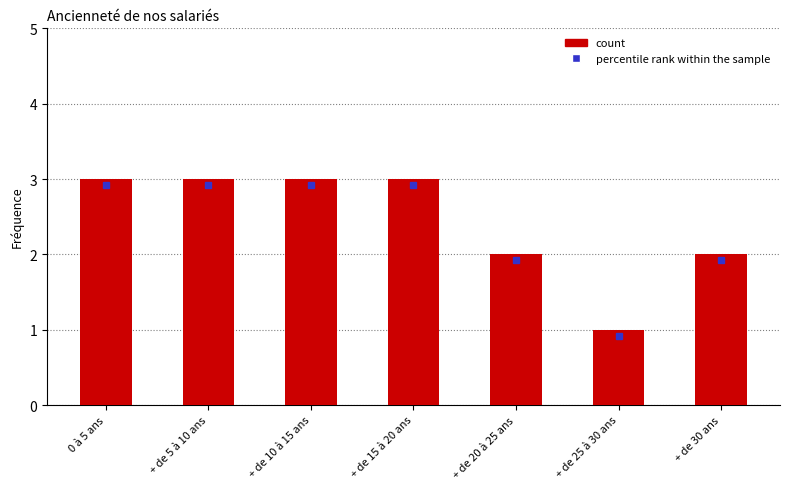

What is the approximate value at + de 5 à 10 ans?

3